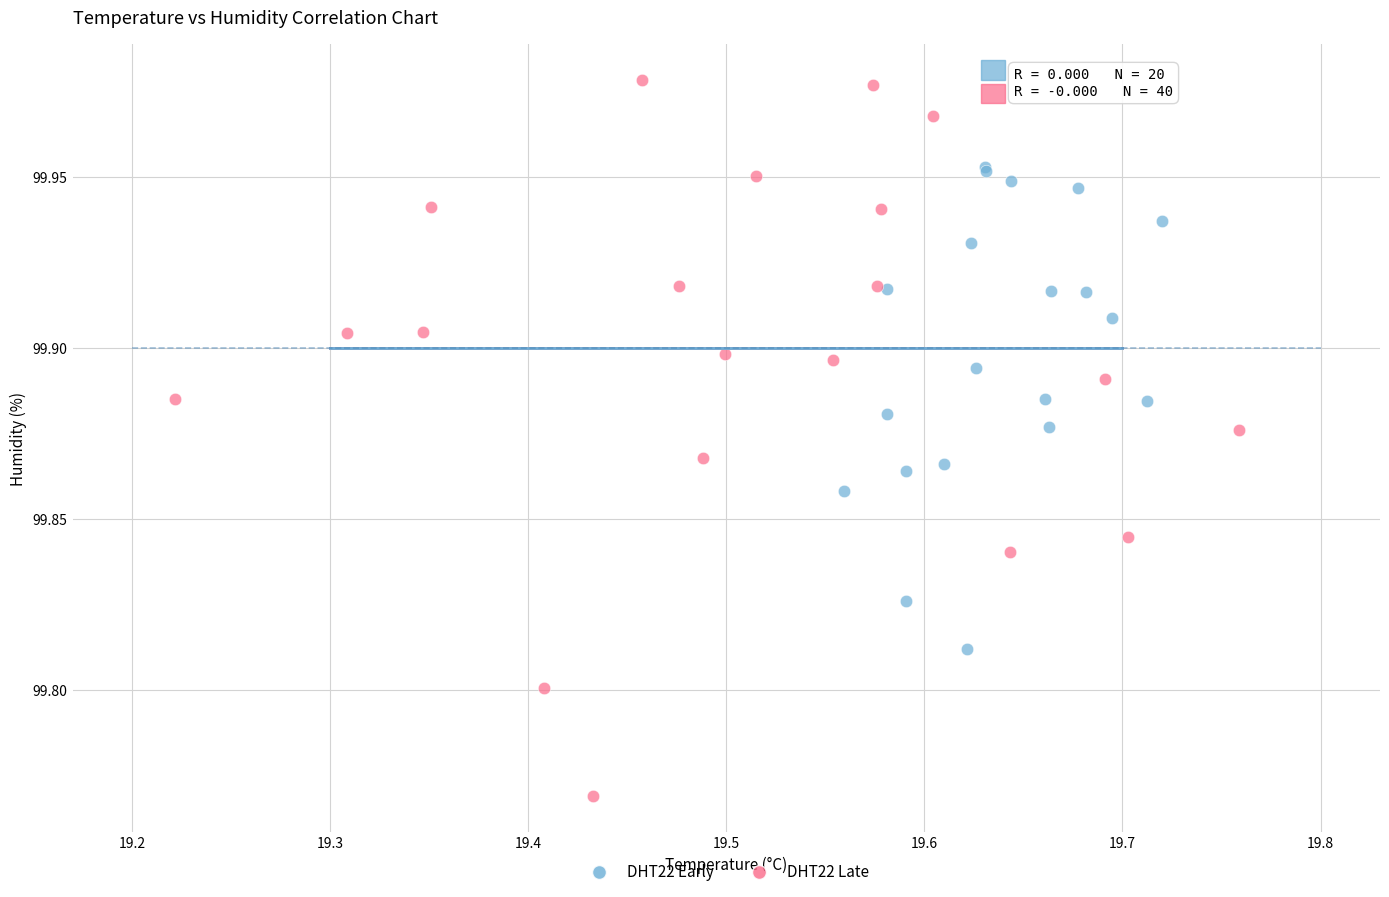

Which series has the widest spread of Y values?

DHT22 Late